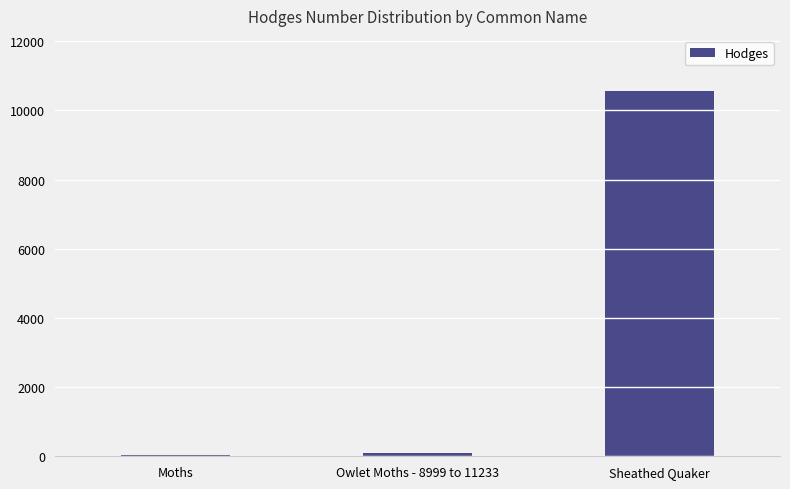

What is the greatest value displayed?

10567.0